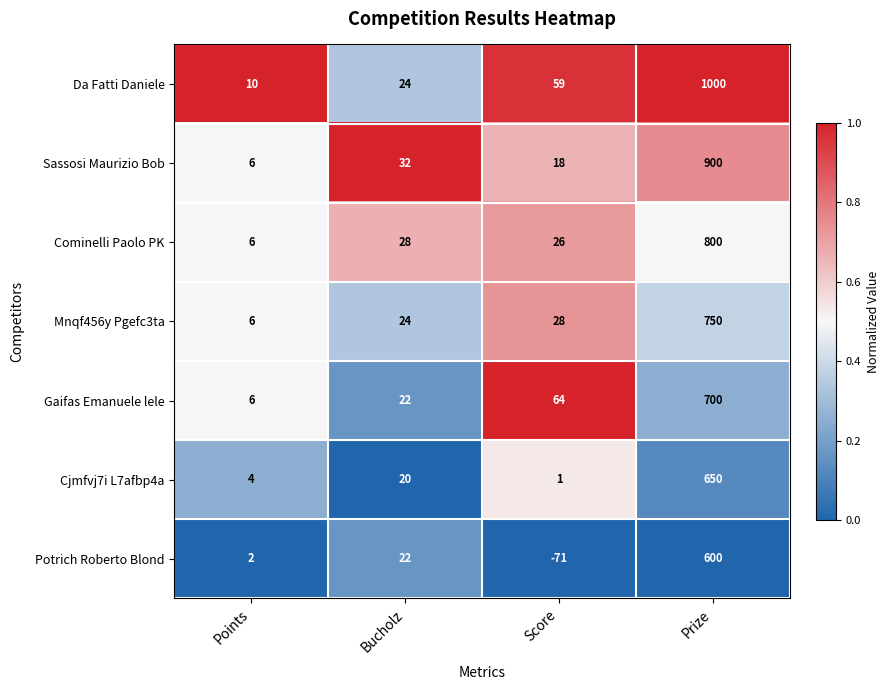

Is it true that Potrich Roberto Blond equals -71 at Score?

True